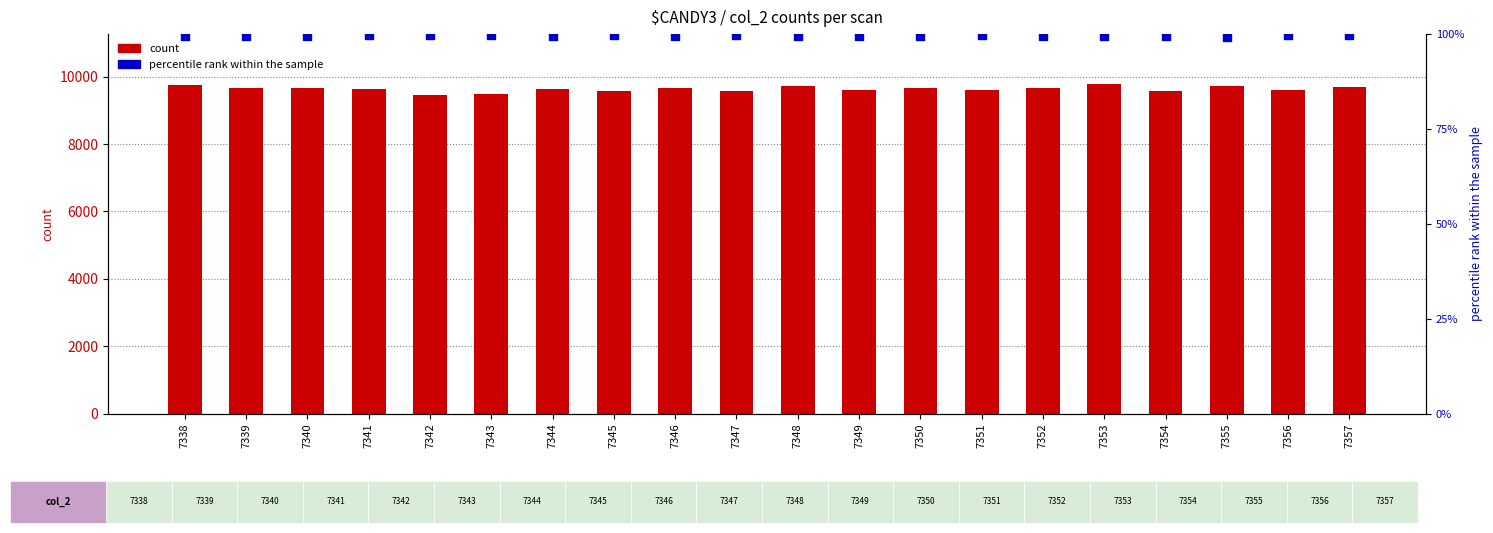

What is the total value across all series at 7354?

9686.6